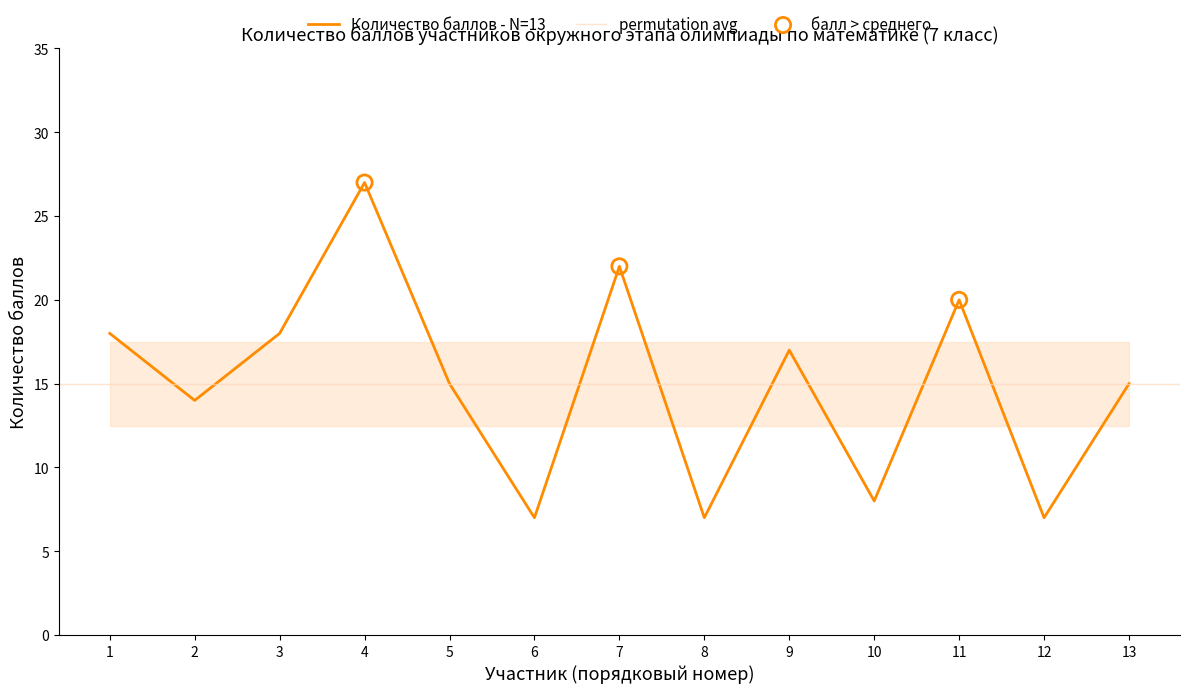

Is it true that Количество баллов - N=13 equals 17 at 9?

True